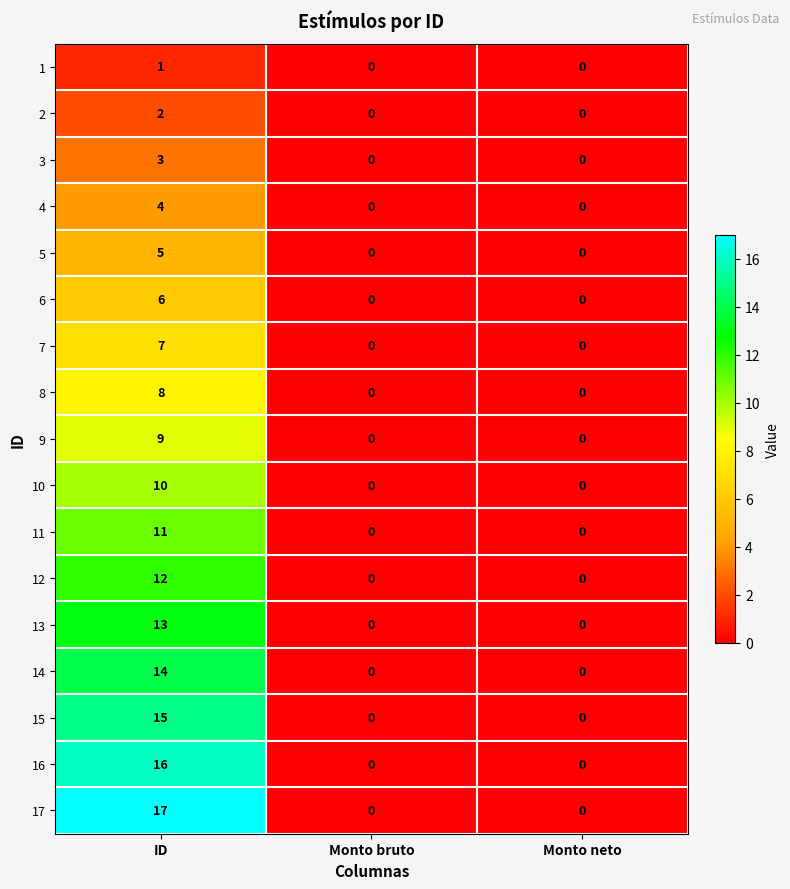

True or false: 7 has a value of 7 at ID.

True